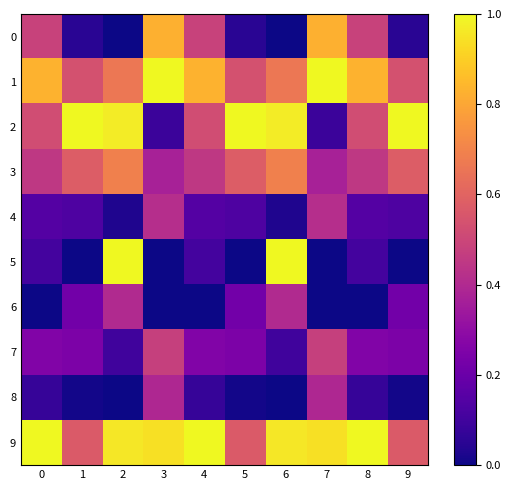

Reading left to right, list all the values displayed in this chart.

0: 0=0.5	1=0.0	2=0.0	3=0.8	4=0.5	5=0.0	6=0.0	7=0.8	8=0.5	9=0.0
1: 0=0.8	1=0.5	2=0.7	3=1.0	4=0.8	5=0.5	6=0.7	7=1.0	8=0.8	9=0.5
2: 0=0.5	1=1.0	2=1.0	3=0.1	4=0.5	5=1.0	6=1.0	7=0.1	8=0.5	9=1.0
3: 0=0.5	1=0.6	2=0.7	3=0.4	4=0.5	5=0.6	6=0.7	7=0.4	8=0.5	9=0.6
4: 0=0.1	1=0.1	2=0.0	3=0.4	4=0.1	5=0.1	6=0.0	7=0.4	8=0.1	9=0.1
5: 0=0.1	1=0.0	2=1.0	3=0.0	4=0.1	5=0.0	6=1.0	7=0.0	8=0.1	9=0.0
6: 0=0.0	1=0.2	2=0.4	3=0.0	4=0.0	5=0.2	6=0.4	7=0.0	8=0.0	9=0.2
7: 0=0.3	1=0.2	2=0.1	3=0.5	4=0.3	5=0.2	6=0.1	7=0.5	8=0.3	9=0.2
8: 0=0.1	1=0.0	2=0.0	3=0.4	4=0.1	5=0.0	6=0.0	7=0.4	8=0.1	9=0.0
9: 0=1.0	1=0.6	2=1.0	3=0.9	4=1.0	5=0.6	6=1.0	7=0.9	8=1.0	9=0.6